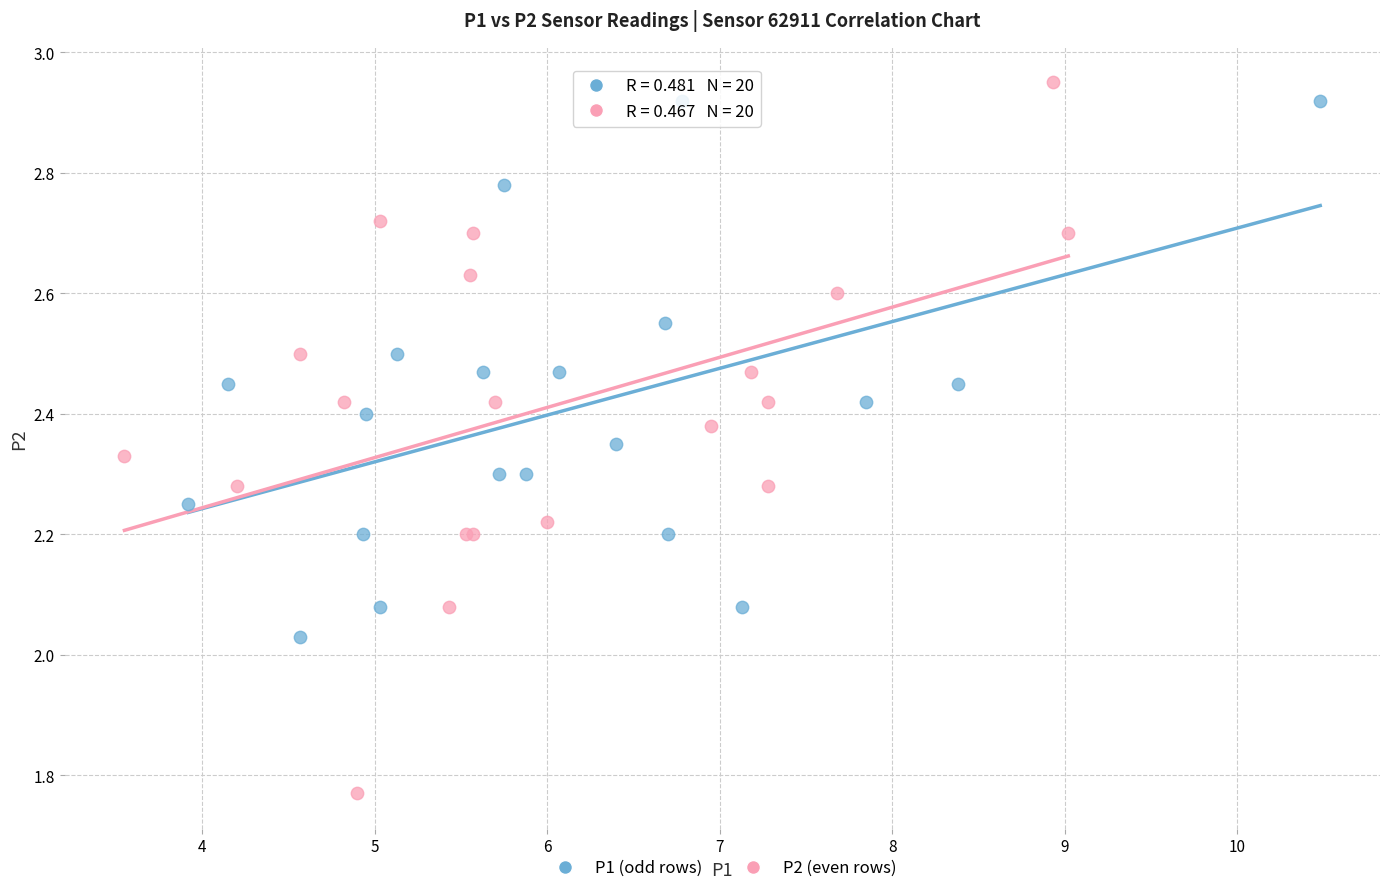

Which series reaches the minimum Y coordinate?

P2 (even rows)